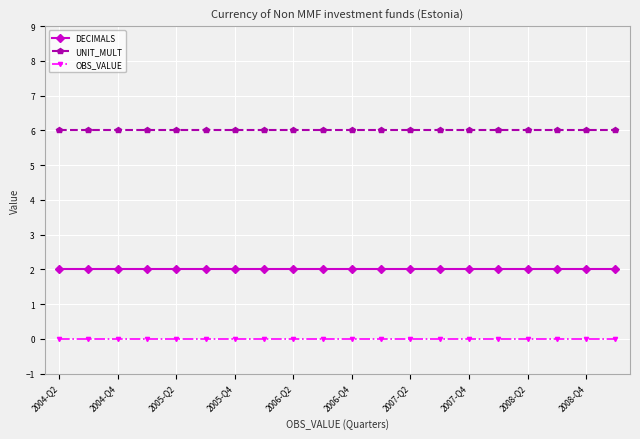

At how many categories does at least one series exceed 1?

20